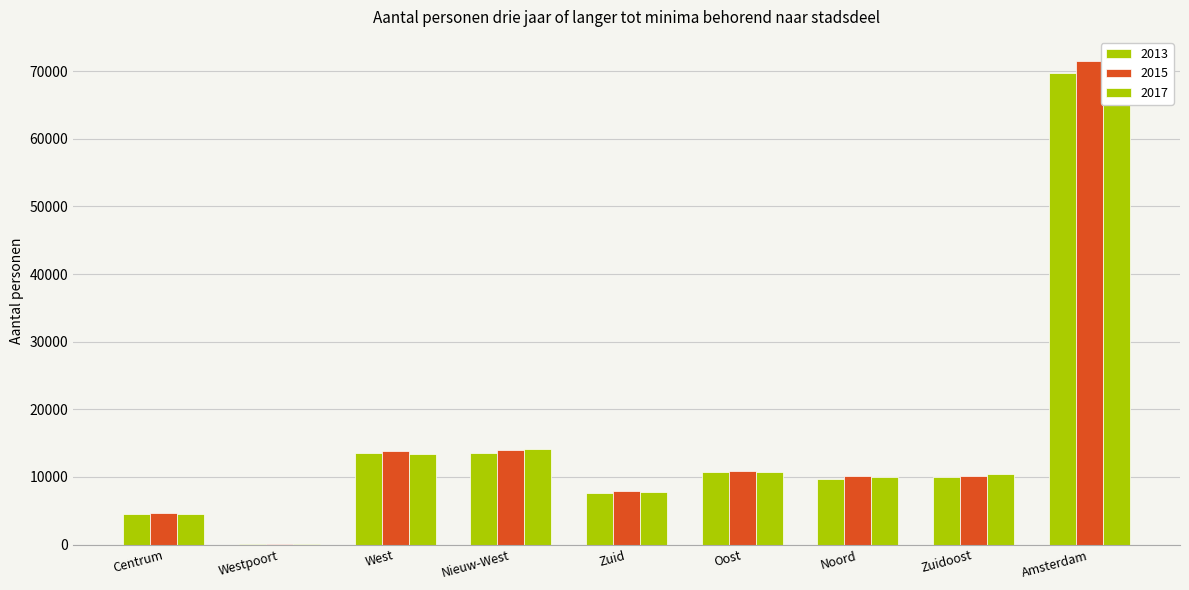

What is the difference between the second highest and second lowest values in the 2015 series?

9430